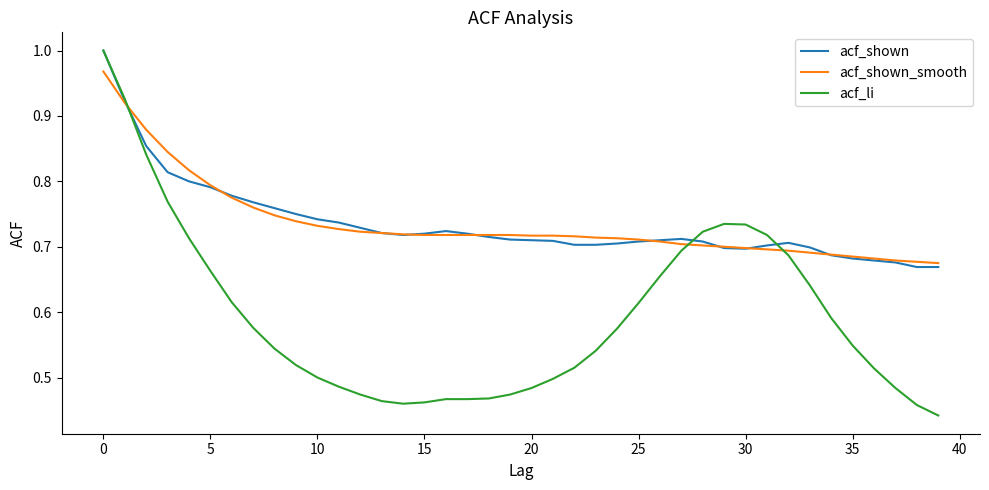

Which series has the largest range (max minus min)?

acf_li